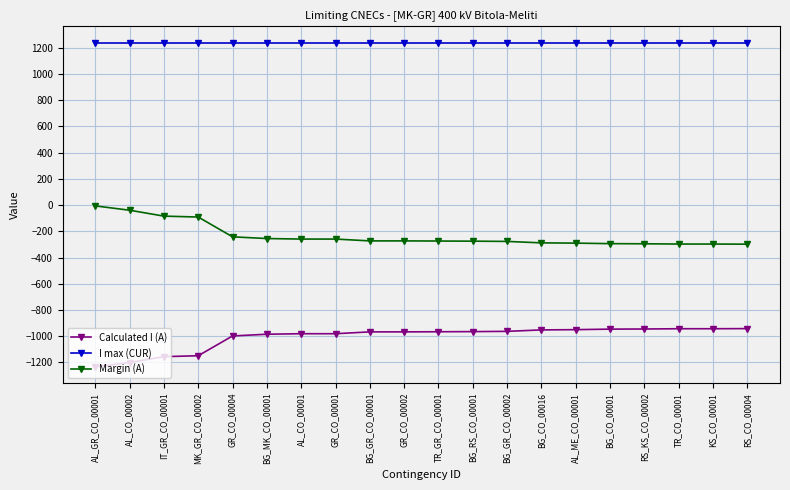

Rank the series by their average value, from lowest to highest.

Calculated I (A), Margin (A), I max (CUR)